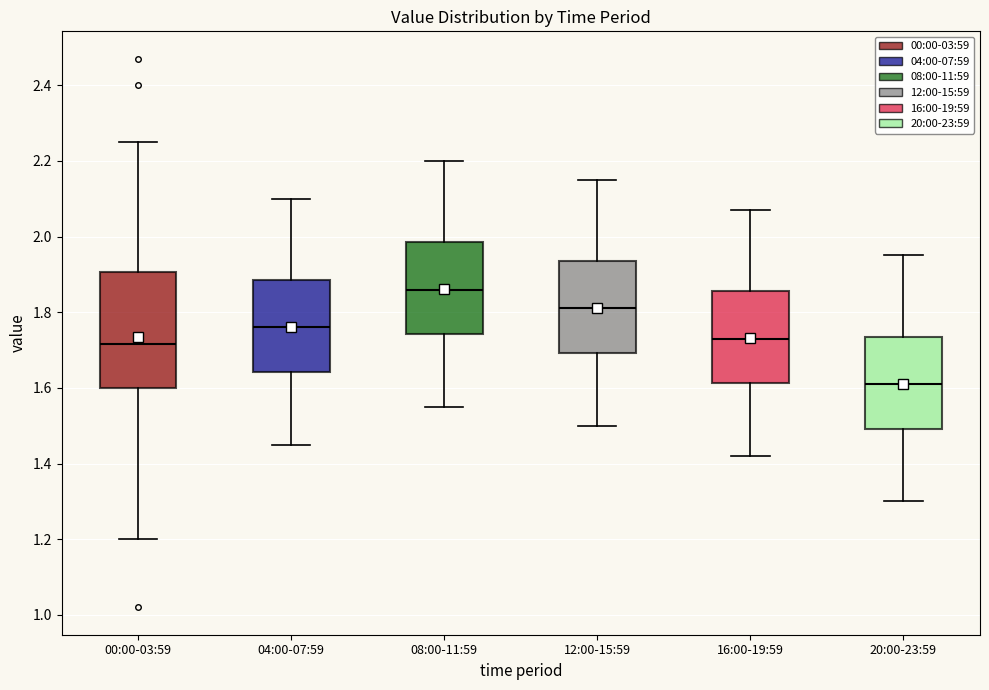

Reading left to right, read every box against the y-axis: the position of its median line, the range the box covers, and the ends of its whiskers. The values are not printed on the chart, so give them approximately, as read against the axis.

00:00-03:59: median 1.72, box 1.60 to 1.90, whiskers 1.20 to 2.26
04:00-07:59: median 1.76, box 1.64 to 1.88, whiskers 1.46 to 2.10
08:00-11:59: median 1.86, box 1.74 to 1.98, whiskers 1.56 to 2.20
12:00-15:59: median 1.82, box 1.70 to 1.94, whiskers 1.50 to 2.16
16:00-19:59: median 1.74, box 1.62 to 1.86, whiskers 1.42 to 2.08
20:00-23:59: median 1.62, box 1.50 to 1.74, whiskers 1.30 to 1.96